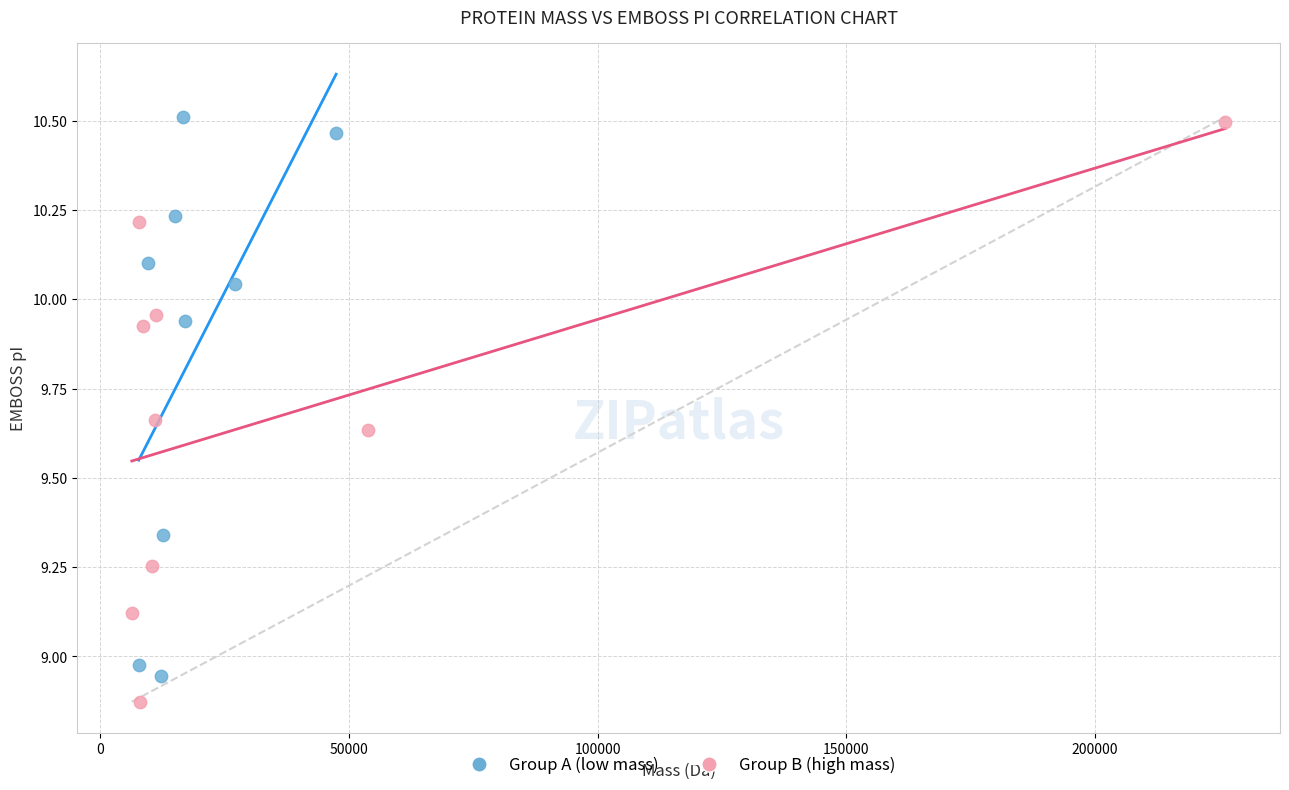

What are all the series names shown in the legend?

Group A (low mass), Group B (high mass)